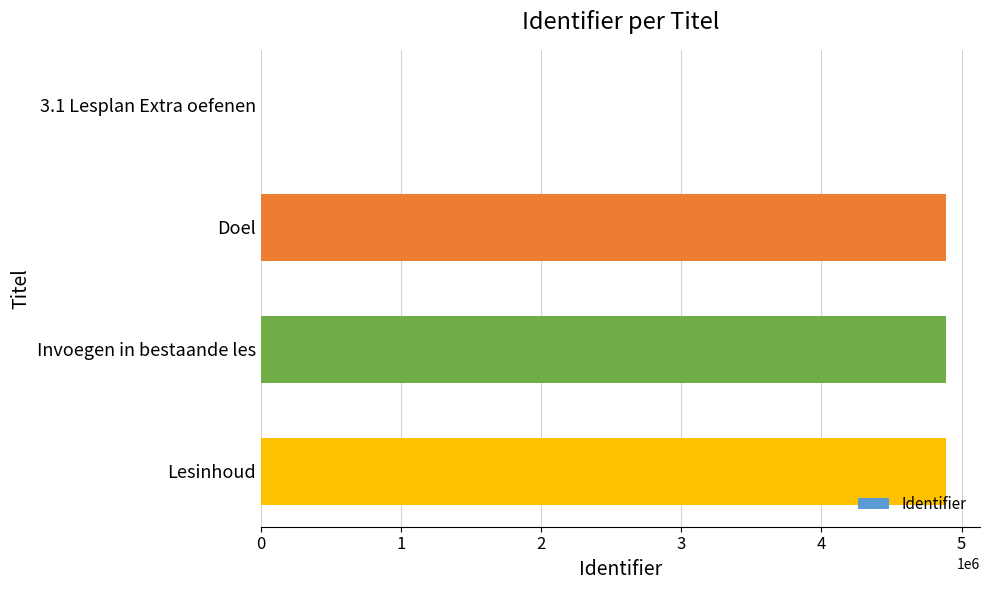

What is the maximum value shown in the chart?

4886582